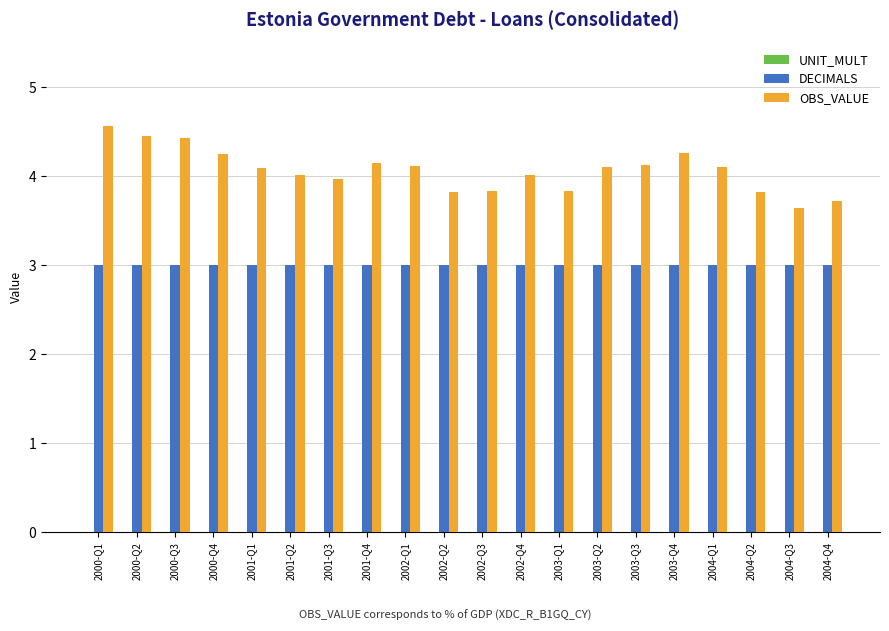

List the series in order of their overall mean, lowest first.

DECIMALS, OBS_VALUE